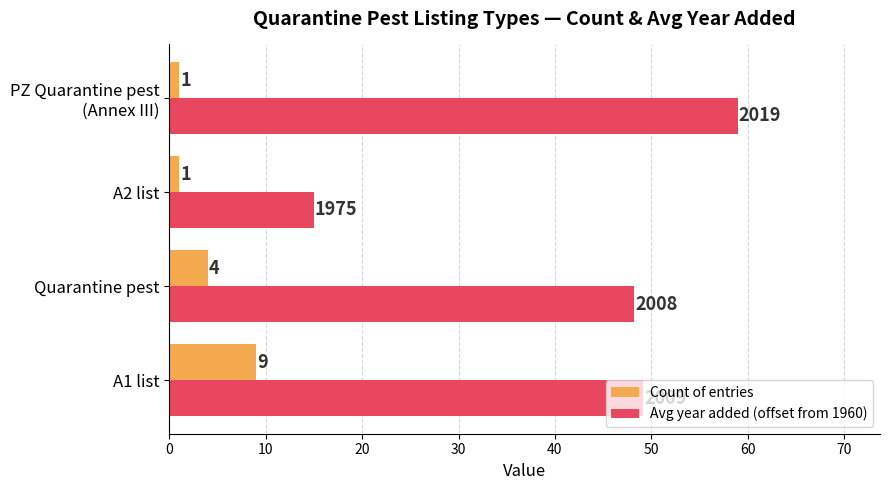

At which category does the chart reach its peak across all series?

PZ Quarantine pest
(Annex III)